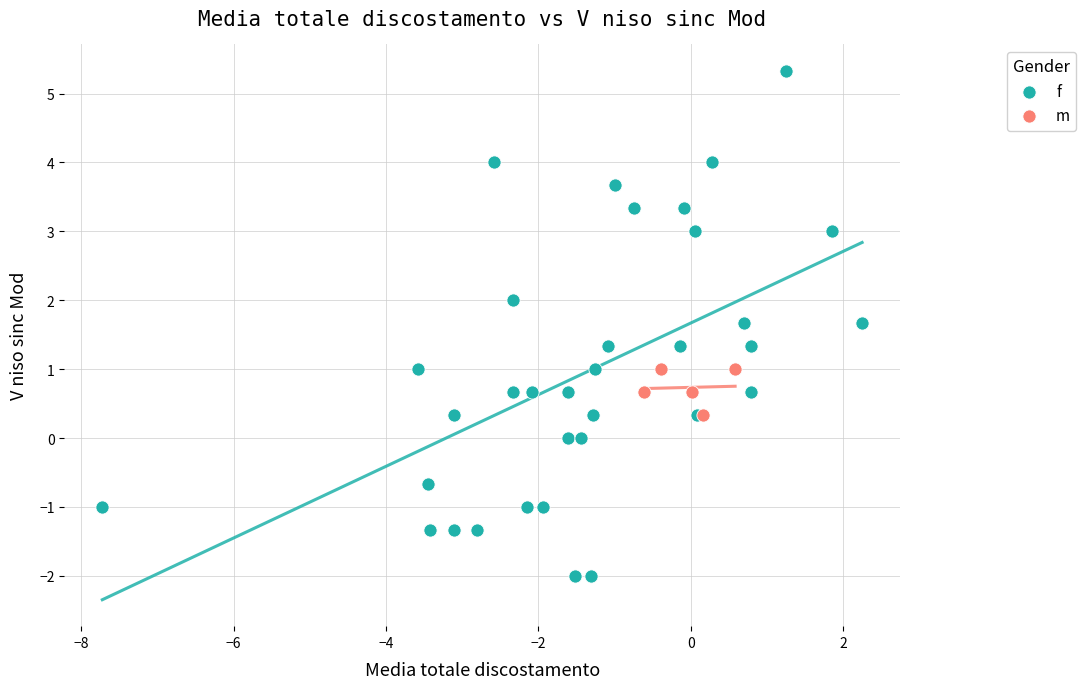

Which series has the largest Y range (max minus min)?

f